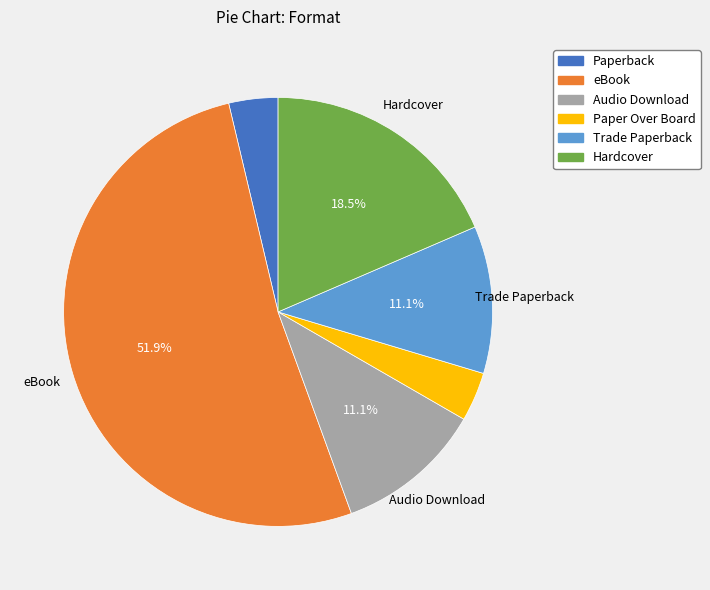

Which category has the biggest portion of the pie?

eBook